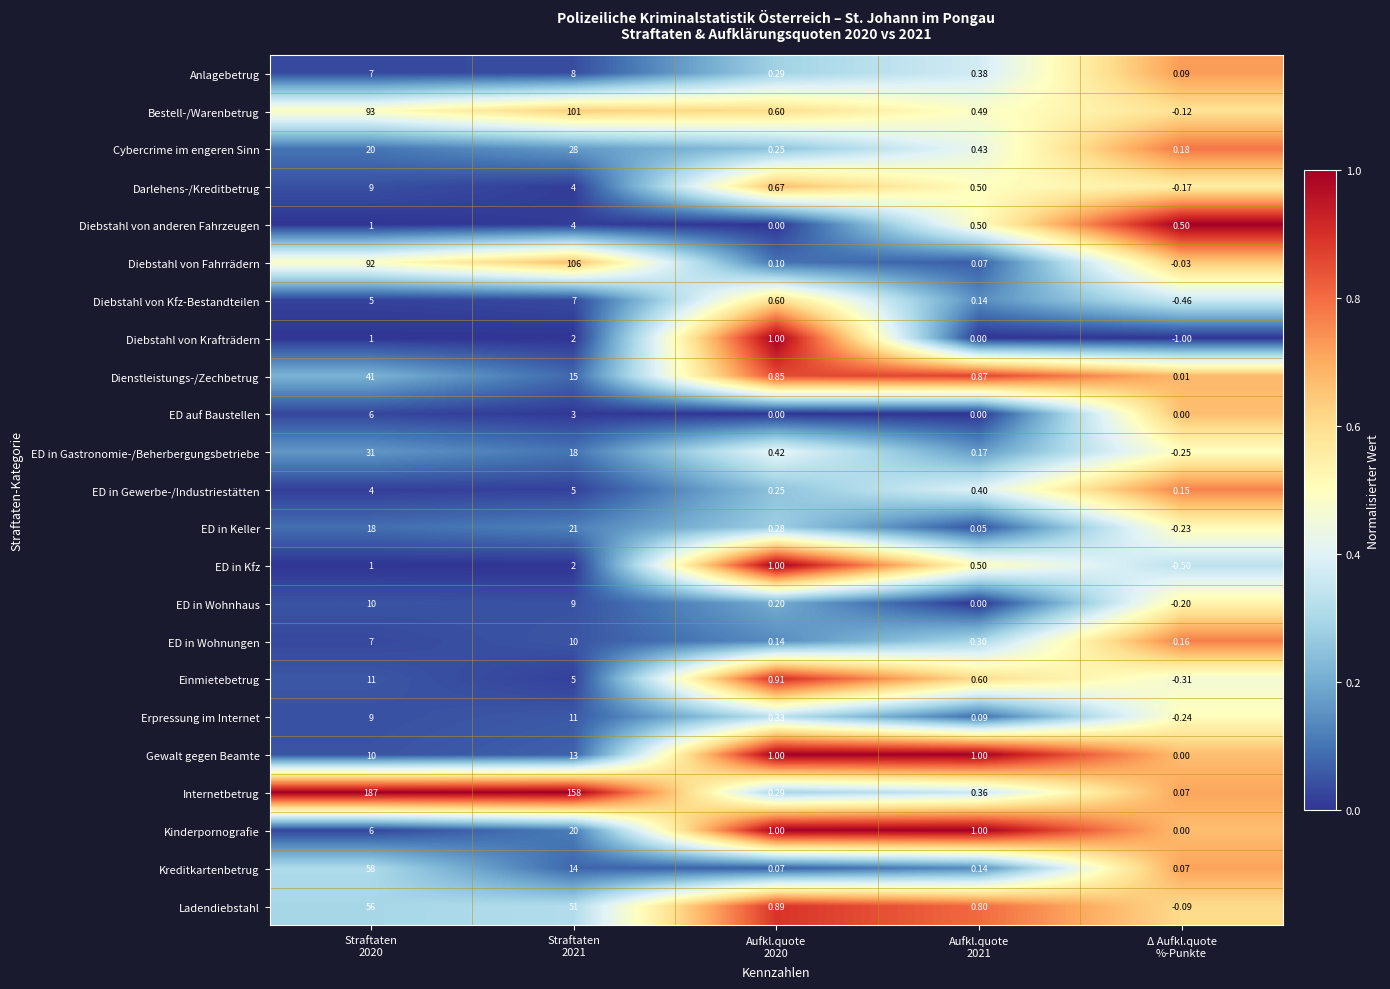

Which series has the largest range (max minus min)?

Internetbetrug